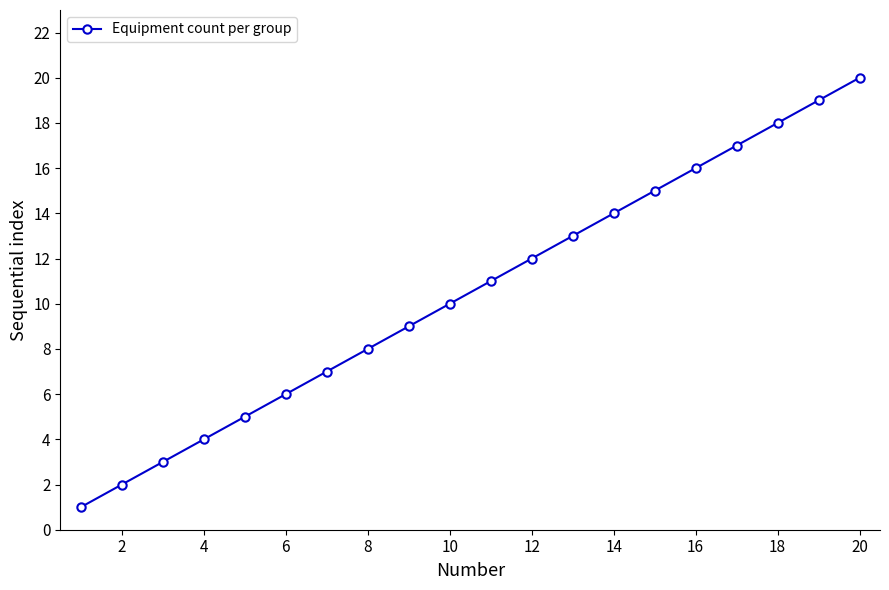

What is the difference between the maximum and minimum values?

19